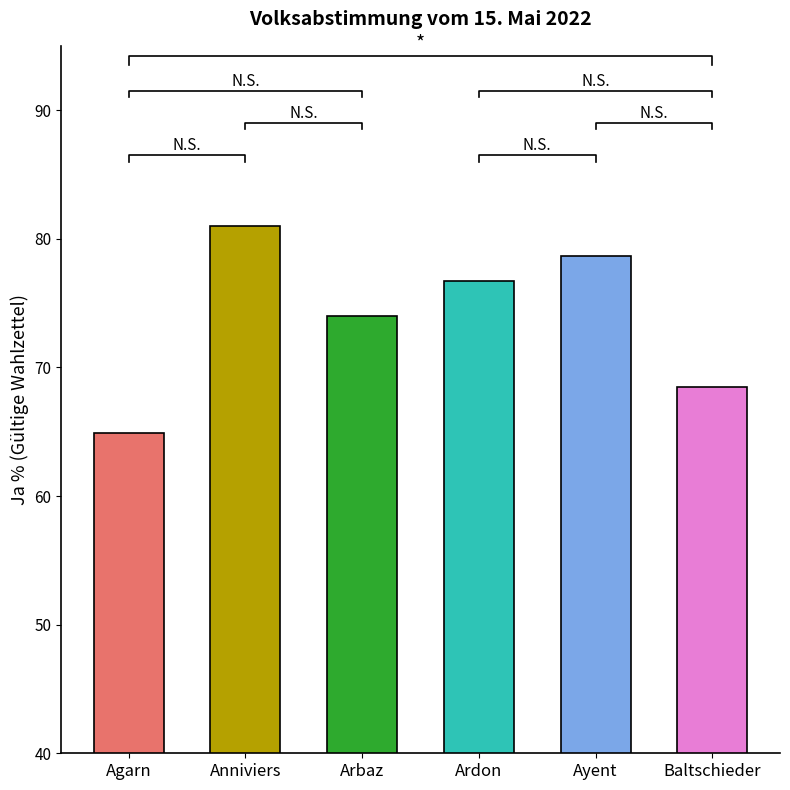

What is the label of the 6th bar from the right?

Agarn